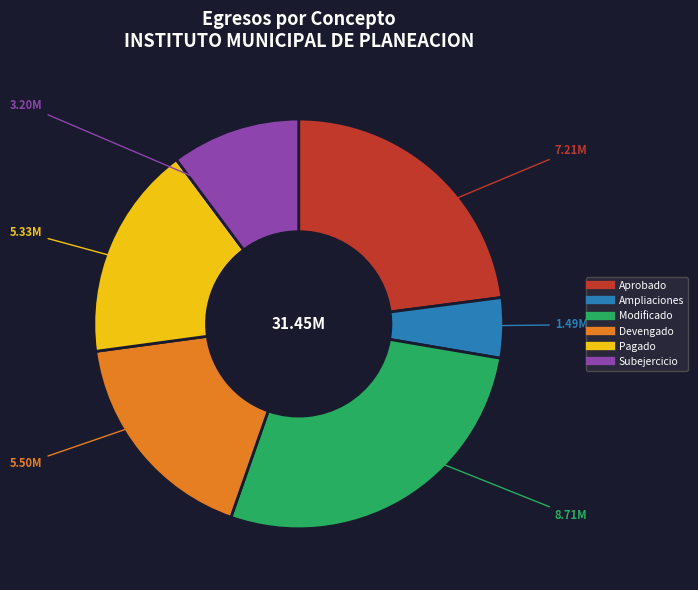

Is there a majority slice in this chart?

No